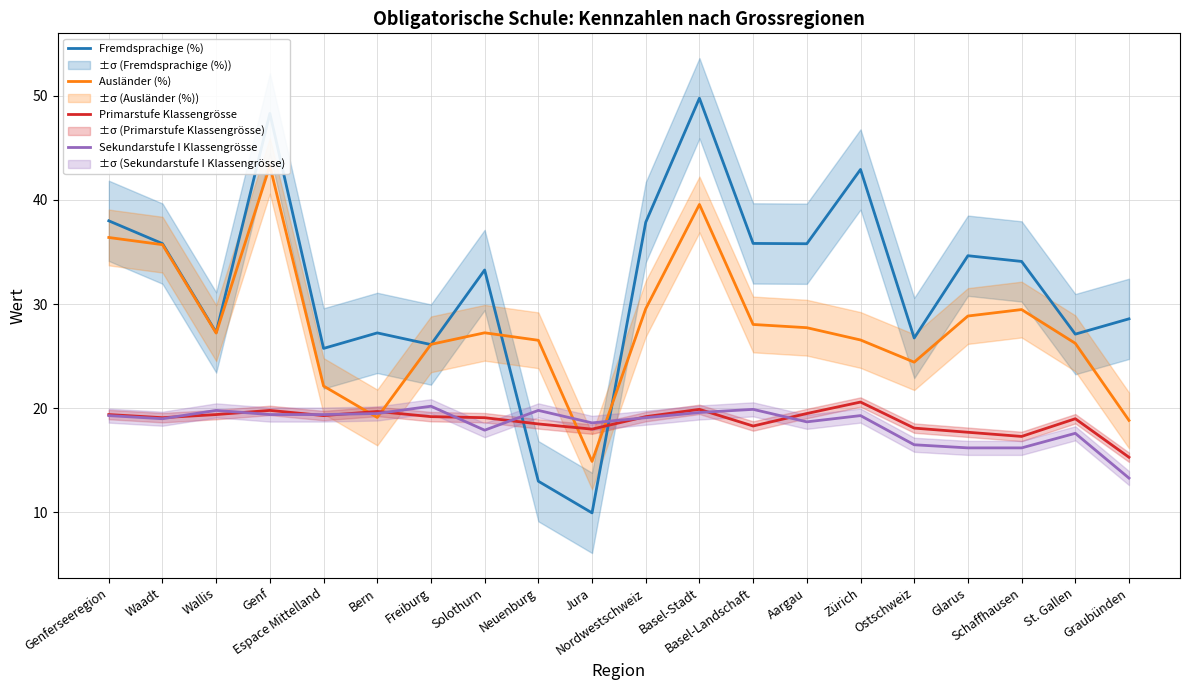

What position from the left is Freiburg?

7